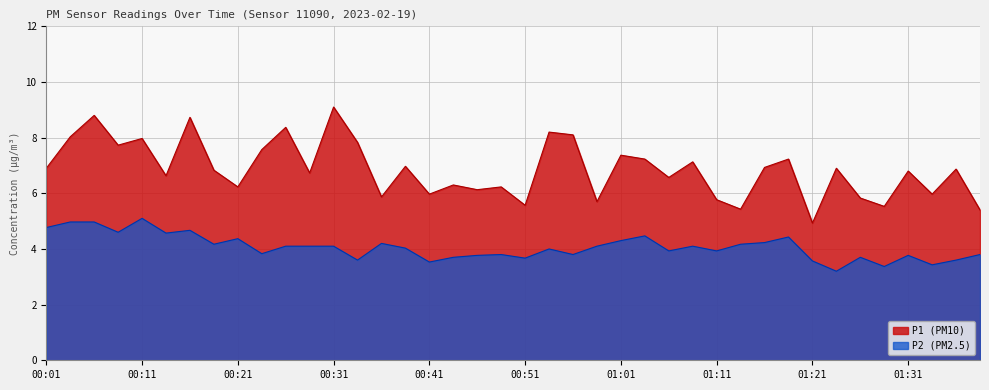

How many data points in P1 are less than 6?

11